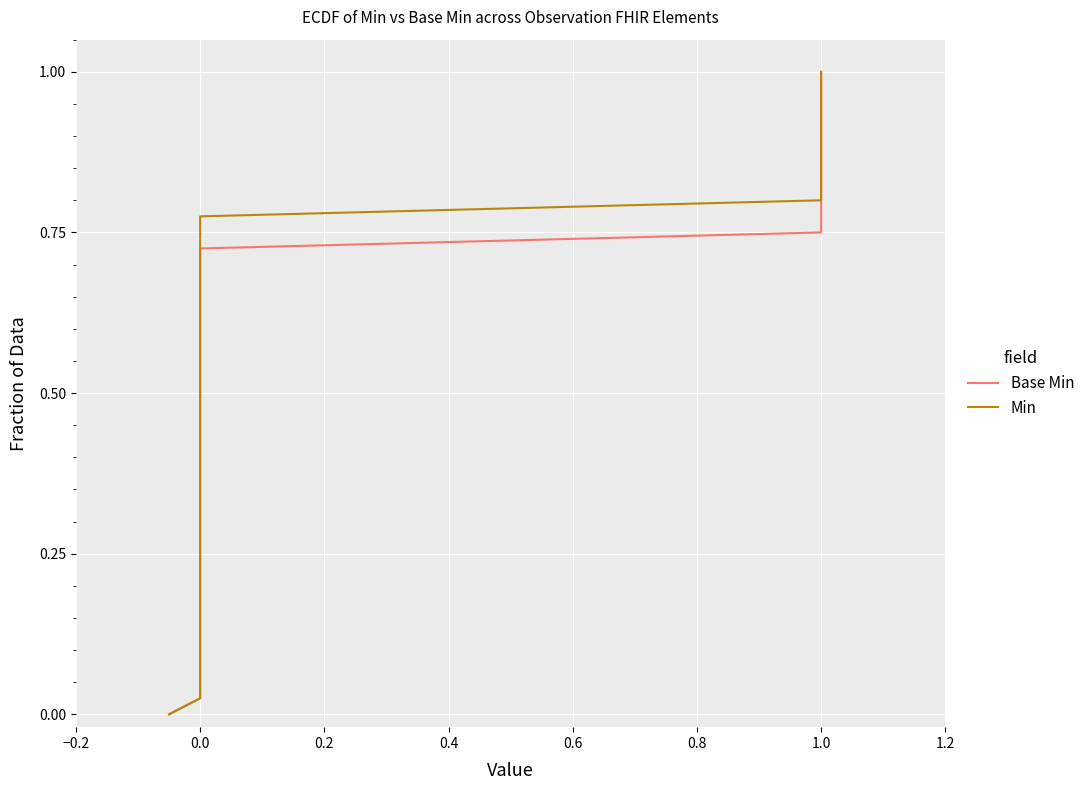

True or false: Min and Base Min cross at least once.

False